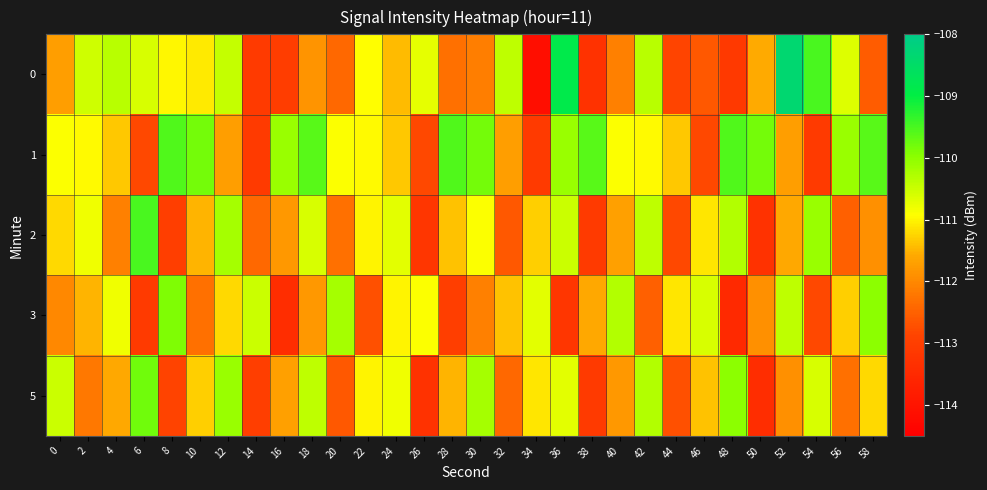

How many data points does each series have?

30